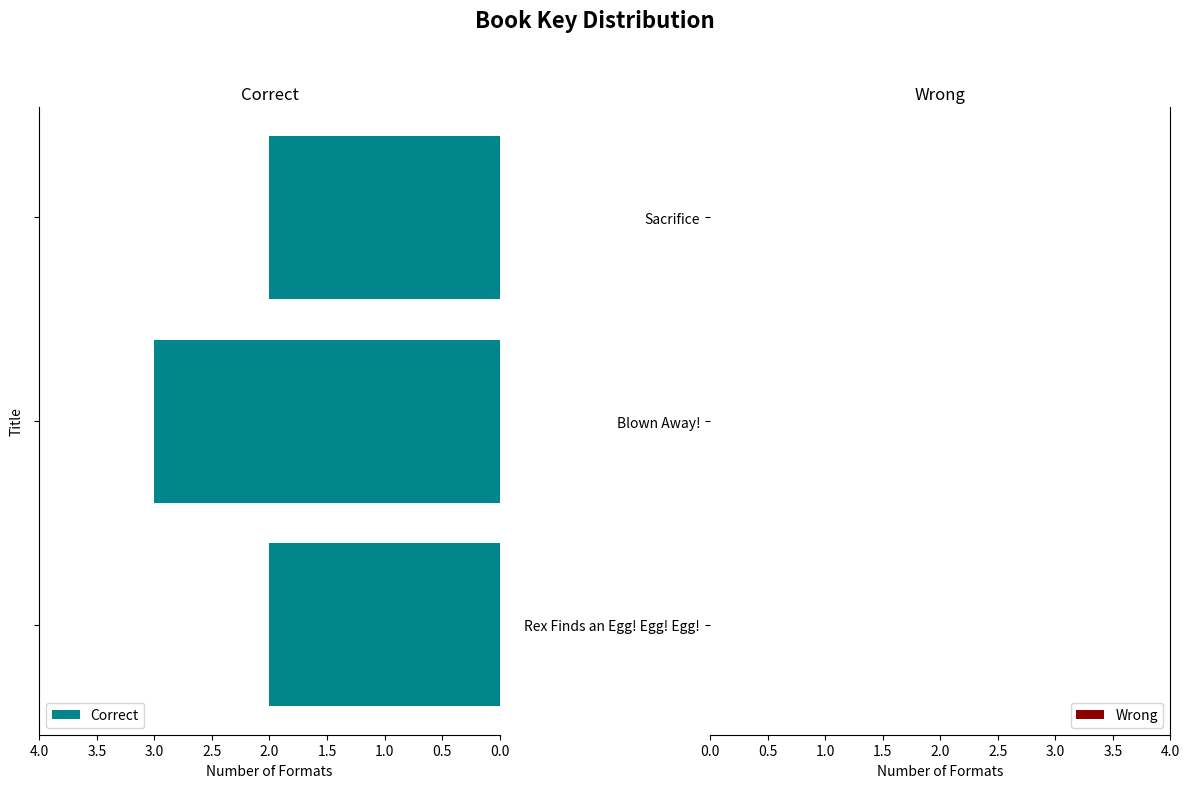

What is the sum of all values?

7